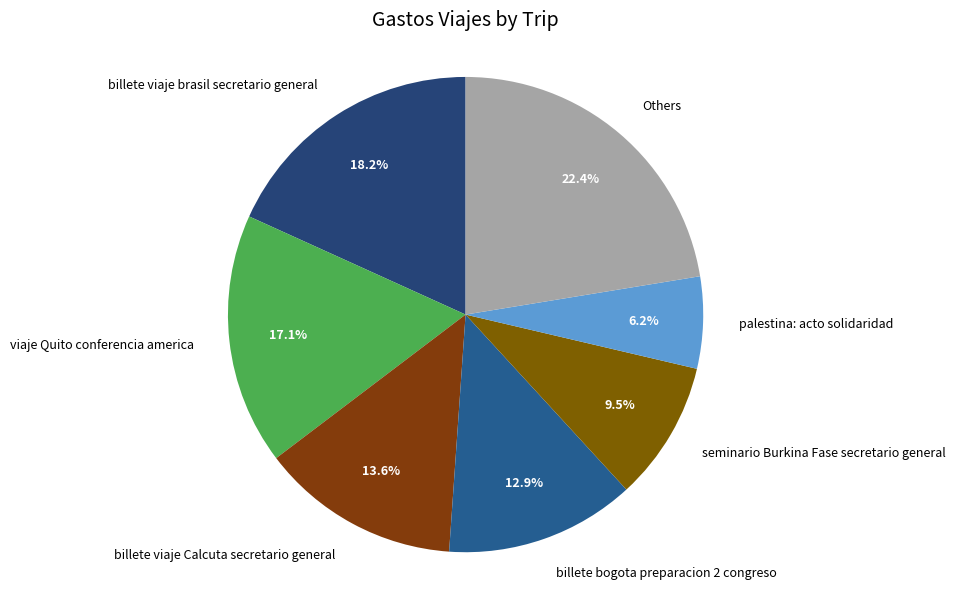

How many slices are in this pie chart?

7